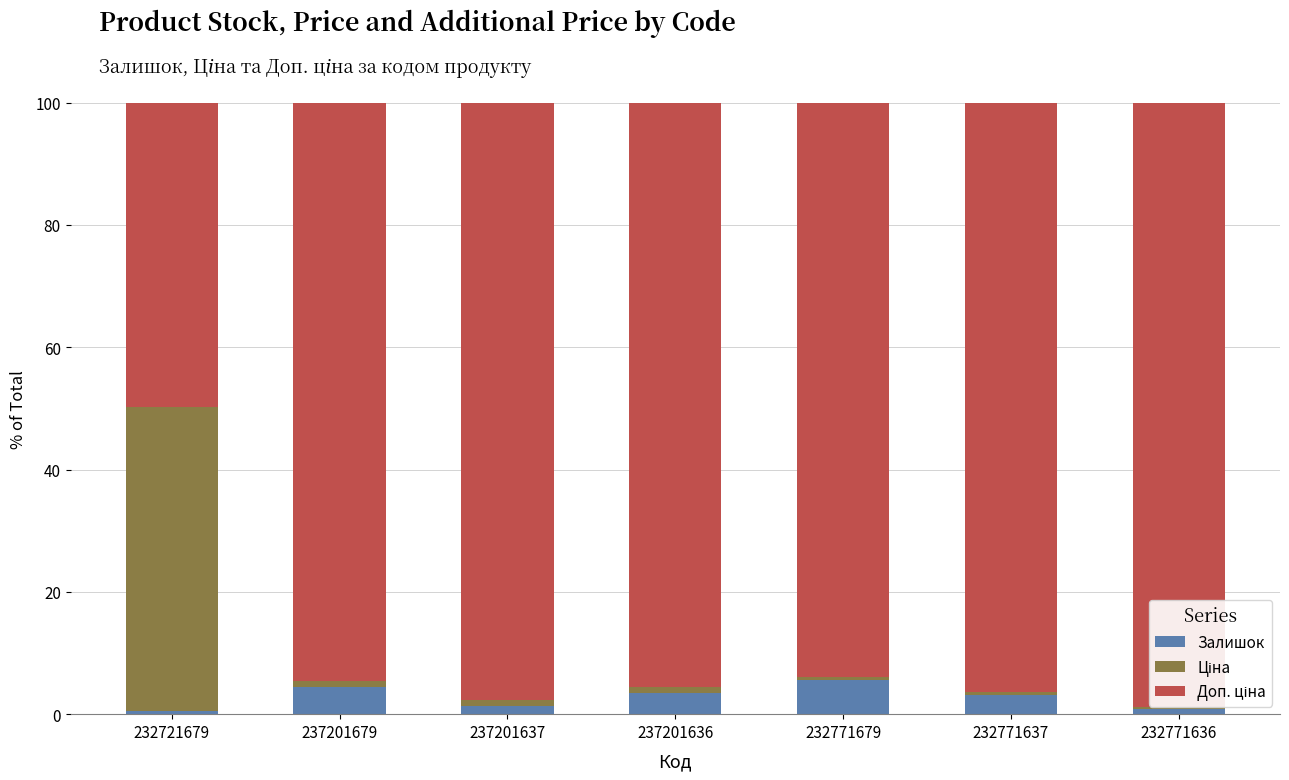

What is the difference between the second highest and second lowest values in the Залишок series?

3.7